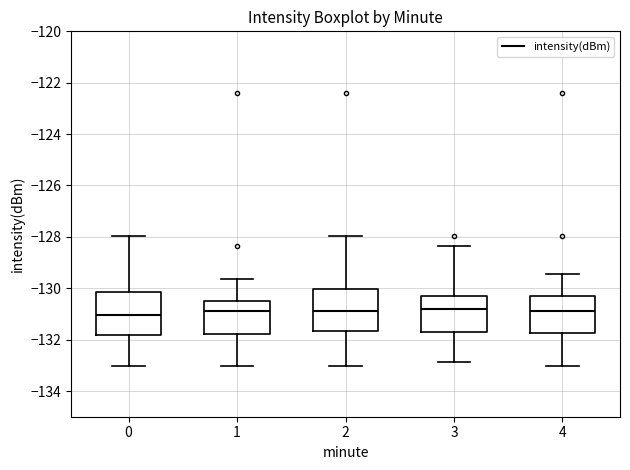

Where does the median line of the box at x = 4 sit on the y-axis? The values are not printed on the chart, so give them approximately, as read against the axis.

-130.8